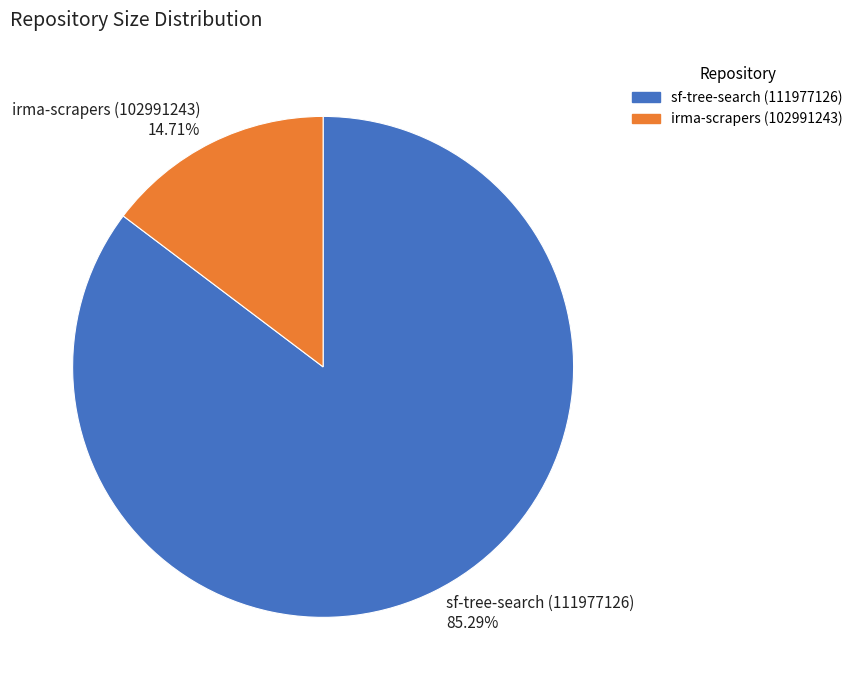

Does irma-scrapers (102991243) account for over 50% of the chart?

No